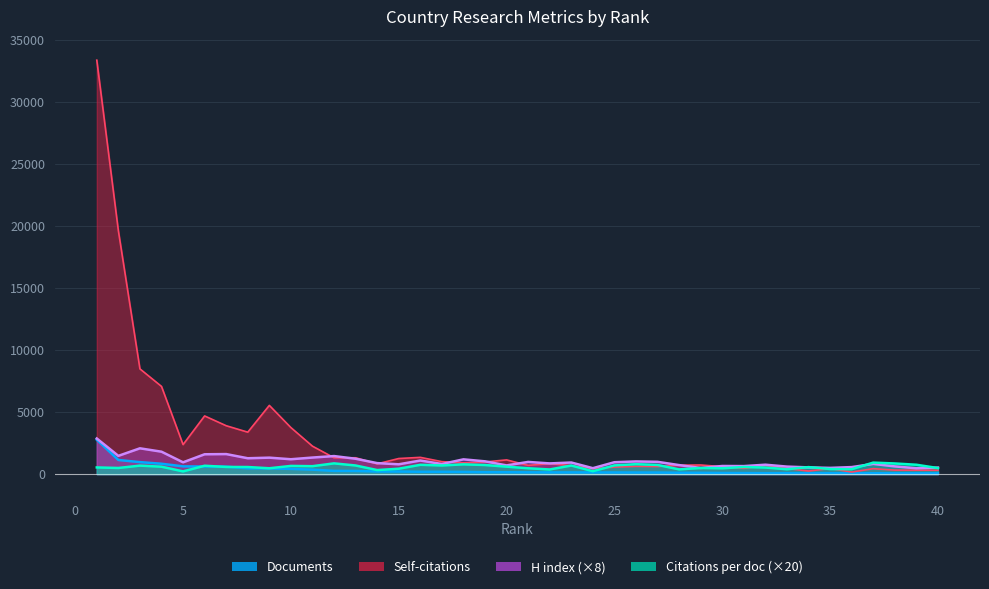

Which category has the highest value across all series?

1